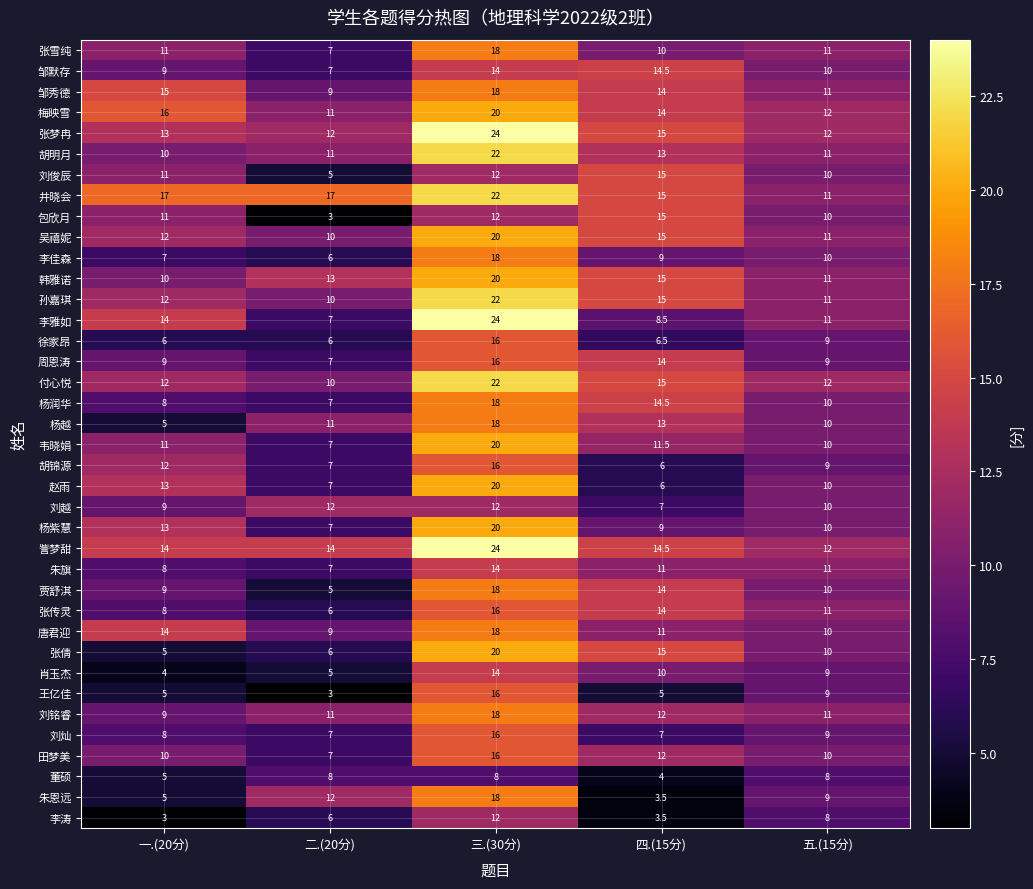

Which series changed the most between 四.(15分) and 五.(15分)?

朱恩远